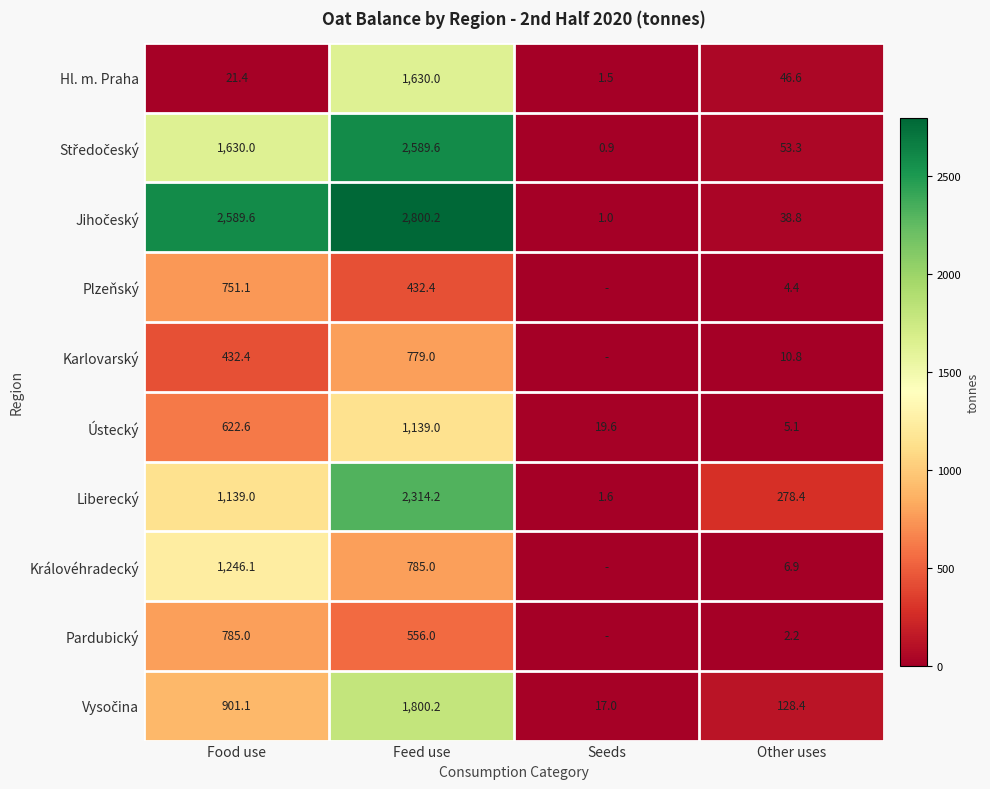

What is the average value of the Hl. m. Praha series?

424.9